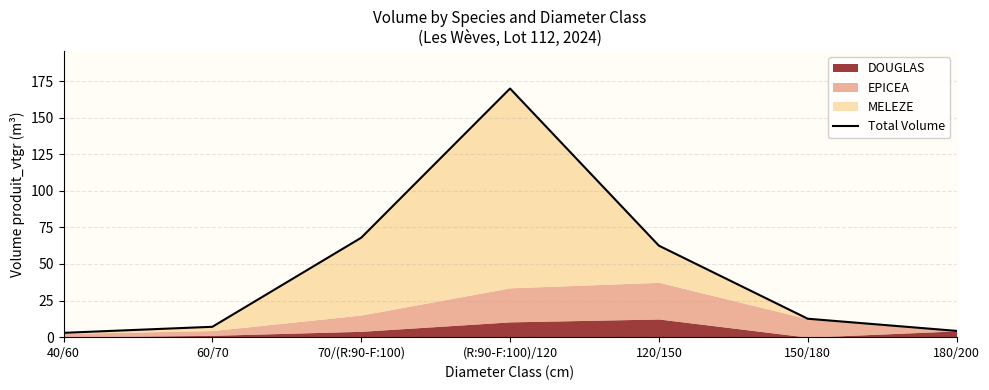

What is the average value?

46.7